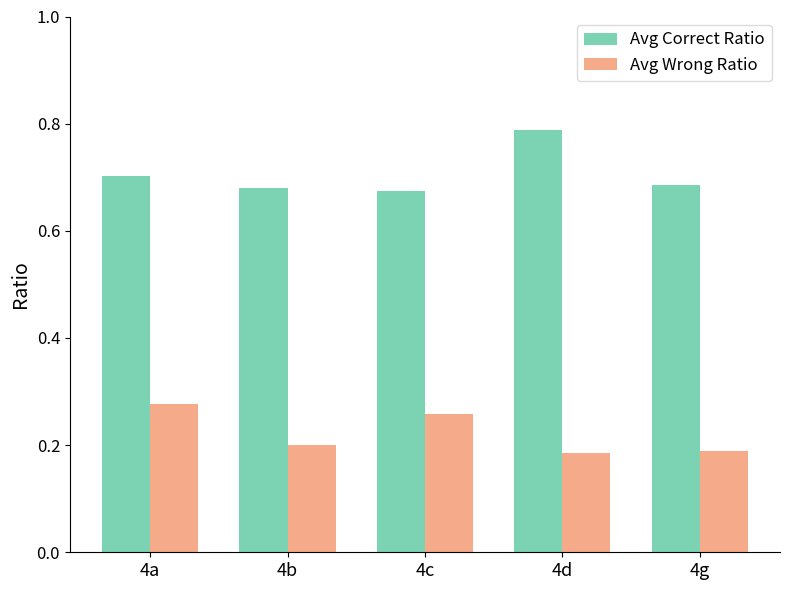

What is the spread (max minus min) of values at 4c?

0.4